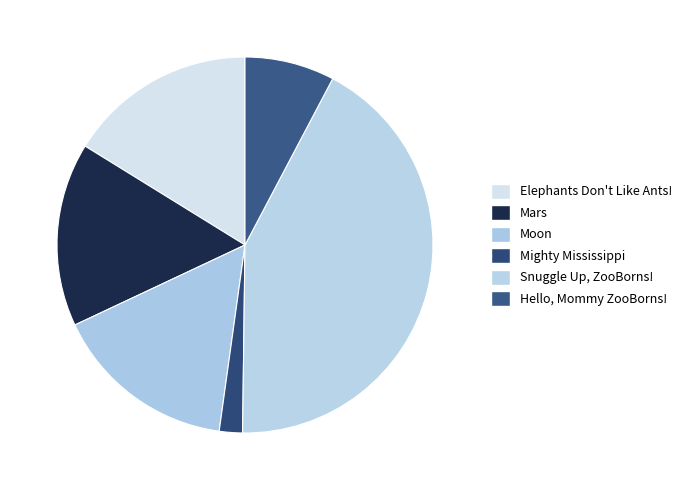

Is it true that Hello, Mommy ZooBorns! is 1% of the pie?

False